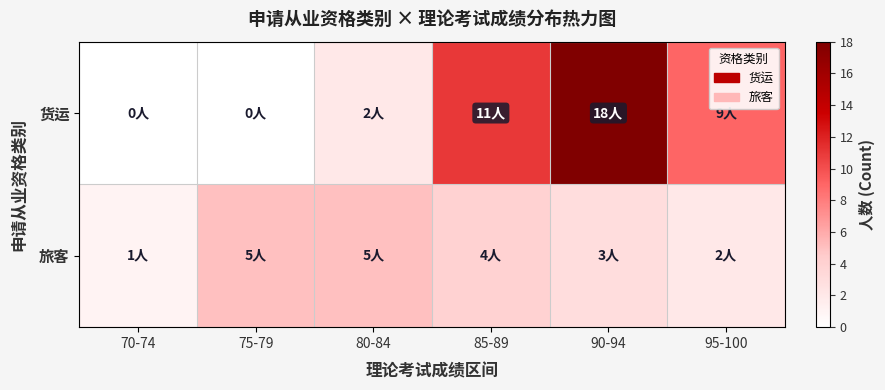

Reading left to right, list all the values displayed in this chart.

货运: 70-74=0	75-79=0	80-84=2	85-89=11	90-94=18	95-100=9
旅客: 70-74=1	75-79=5	80-84=5	85-89=4	90-94=3	95-100=2